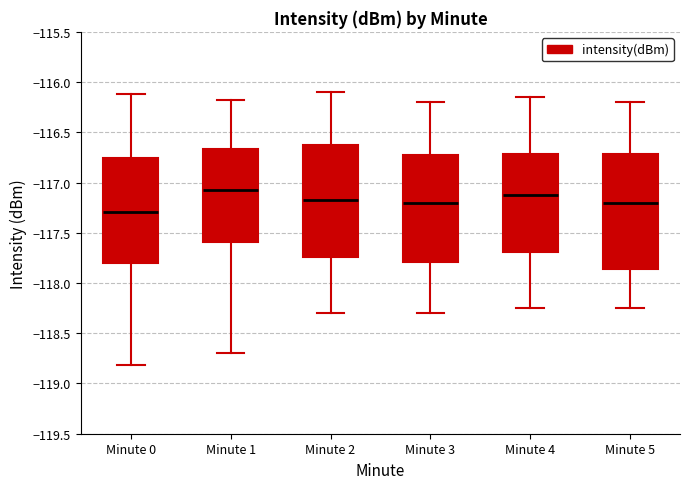

Reading left to right, read every box against the y-axis: the position of its median line, the range the box covers, and the ends of its whiskers. The values are not printed on the chart, so give them approximately, as read against the axis.

Minute 0: median -117.30, box -117.80 to -116.75, whiskers -118.80 to -116.10
Minute 1: median -117.10, box -117.60 to -116.65, whiskers -118.70 to -116.15
Minute 2: median -117.15, box -117.75 to -116.60, whiskers -118.30 to -116.10
Minute 3: median -117.20, box -117.80 to -116.70, whiskers -118.30 to -116.20
Minute 4: median -117.10, box -117.70 to -116.70, whiskers -118.25 to -116.15
Minute 5: median -117.20, box -117.85 to -116.70, whiskers -118.25 to -116.20